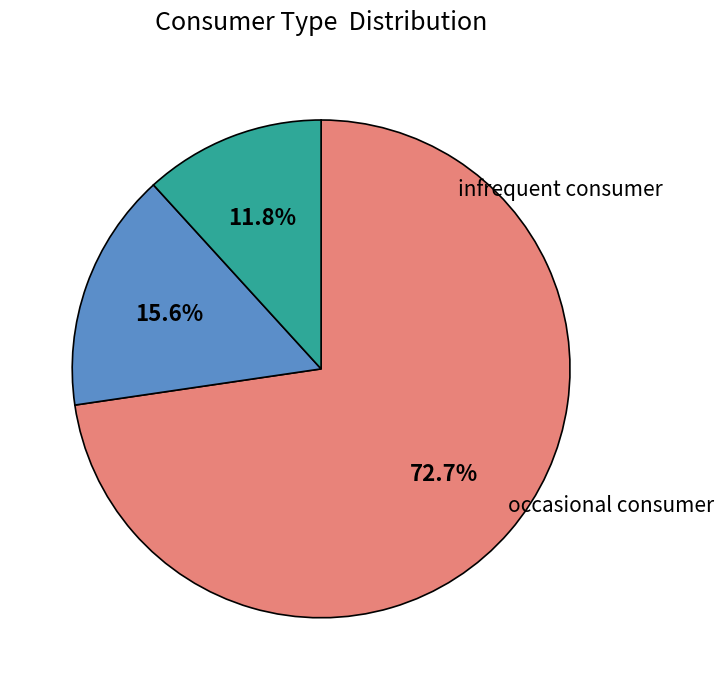

How many slices are in this pie chart?

3